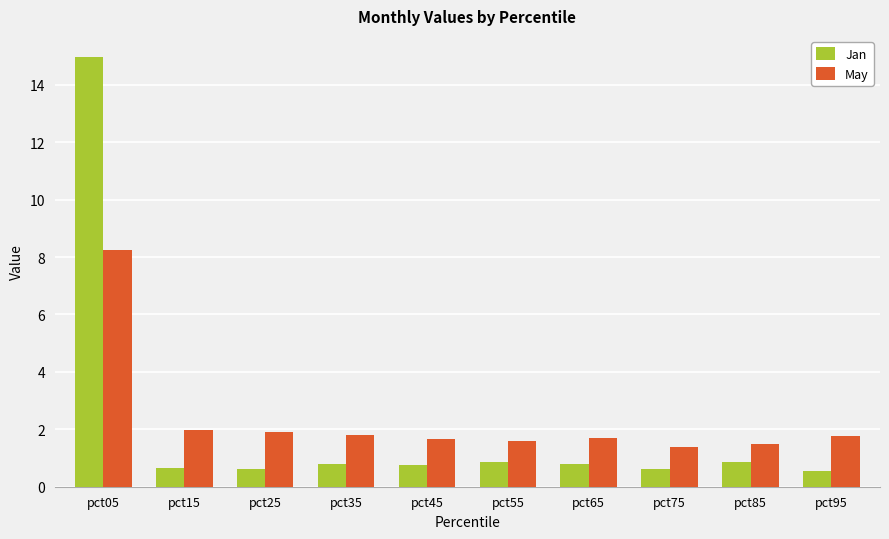

What is the sum of the May values at pct15 and pct25?

3.9